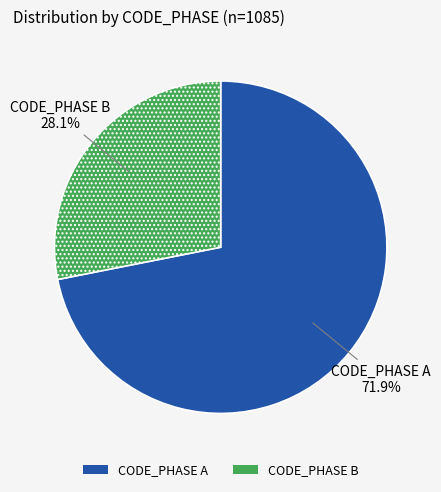

Does any single category account for the majority?

Yes